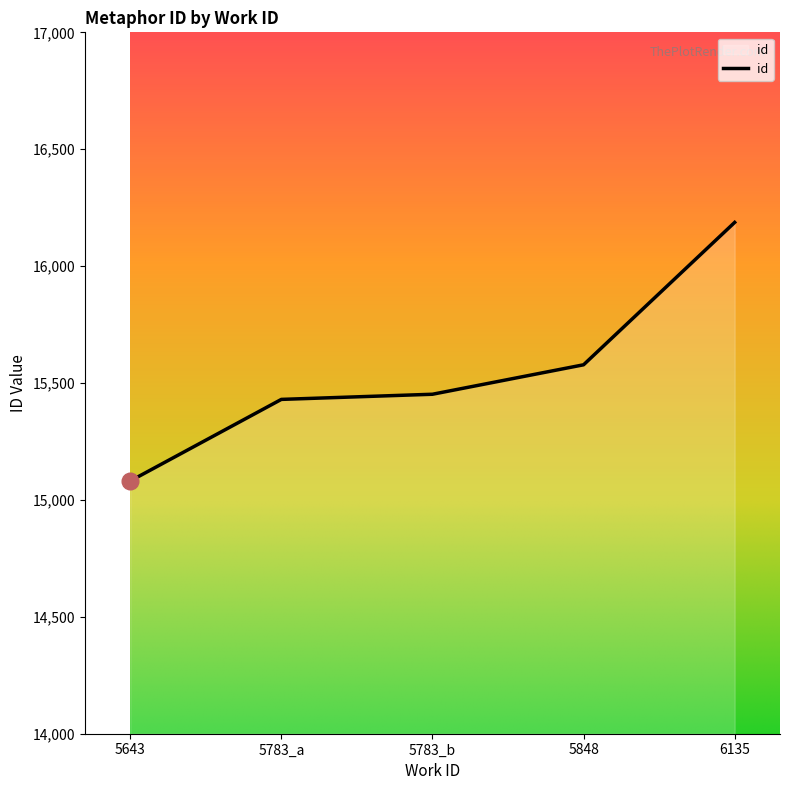

What is the sum of the values at 6135 and 5643?

31268